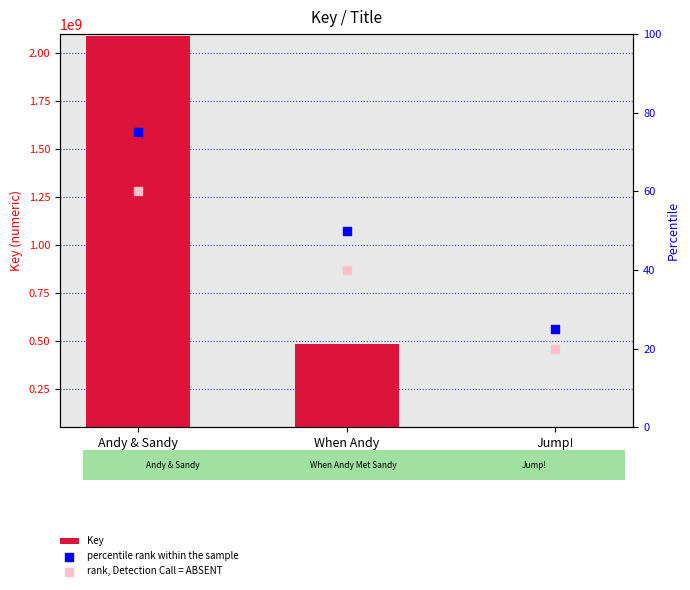

Is the value of rank, Detection Call = ABSENT at Andy & Sandy
and the Big
Talent Show greater than the value of Key at When Andy
Met Sandy?

No